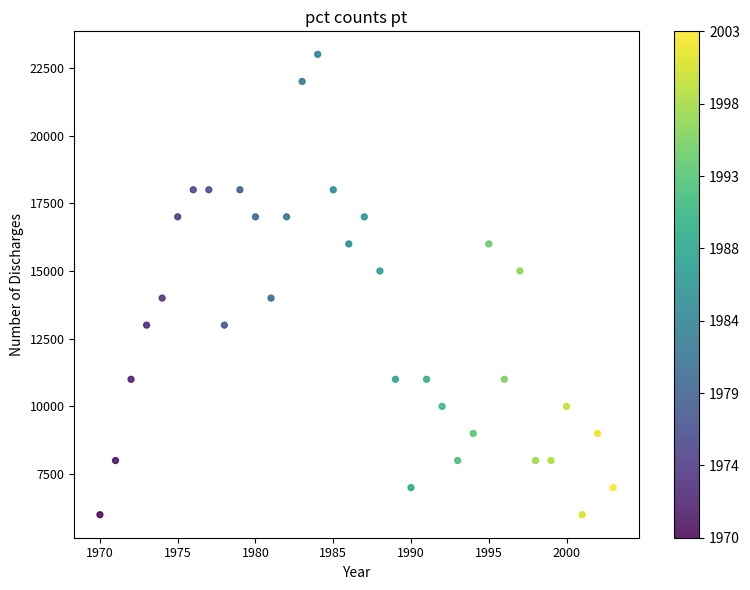

What is the range of X values (max minus min)?

33